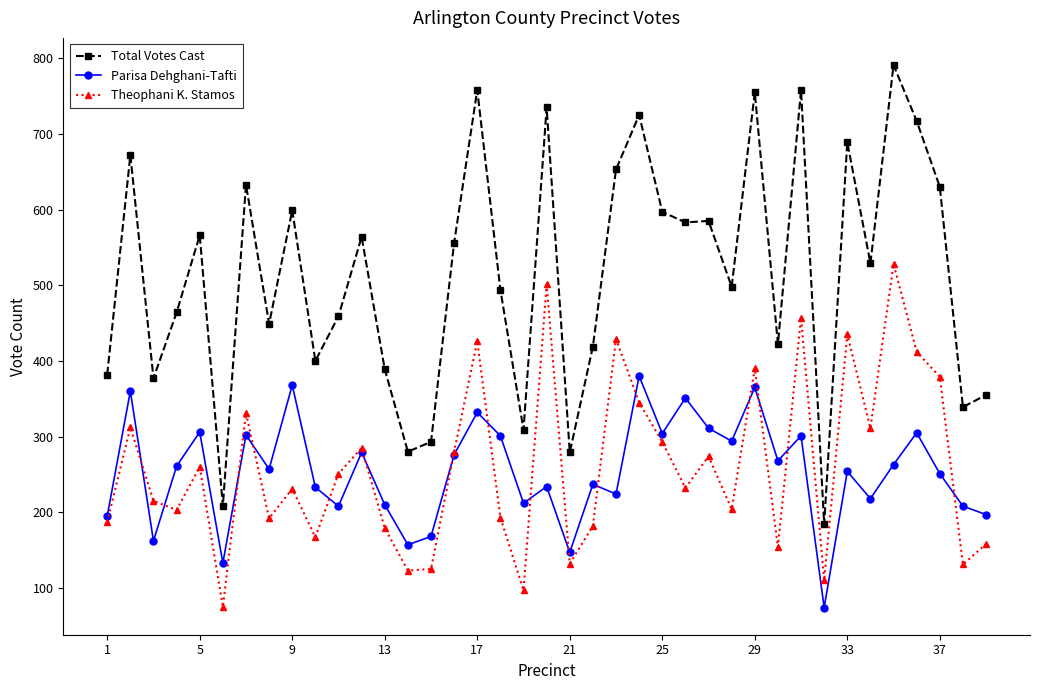

Rank the series by their maximum value, from lowest to highest.

Parisa Dehghani-Tafti, Theophani K. Stamos, Total Votes Cast